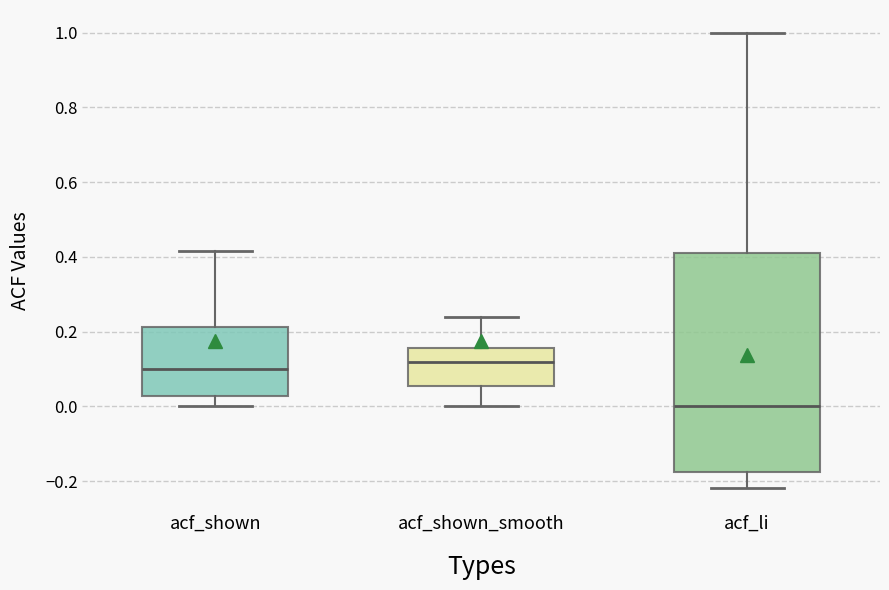

Reading left to right, transcribe this box plot: for each box, give where its median line is, the range the box spans, and where its two whiskers end, as read against the y-axis. The values are not printed on the chart, so give them approximately, as read against the axis.

acf_shown: median 0.10, box 0.02 to 0.22, whiskers 0.00 to 0.42
acf_shown_smooth: median 0.12, box 0.06 to 0.16, whiskers 0.00 to 0.24
acf_li: median 0.00, box -0.18 to 0.42, whiskers -0.22 to 1.00